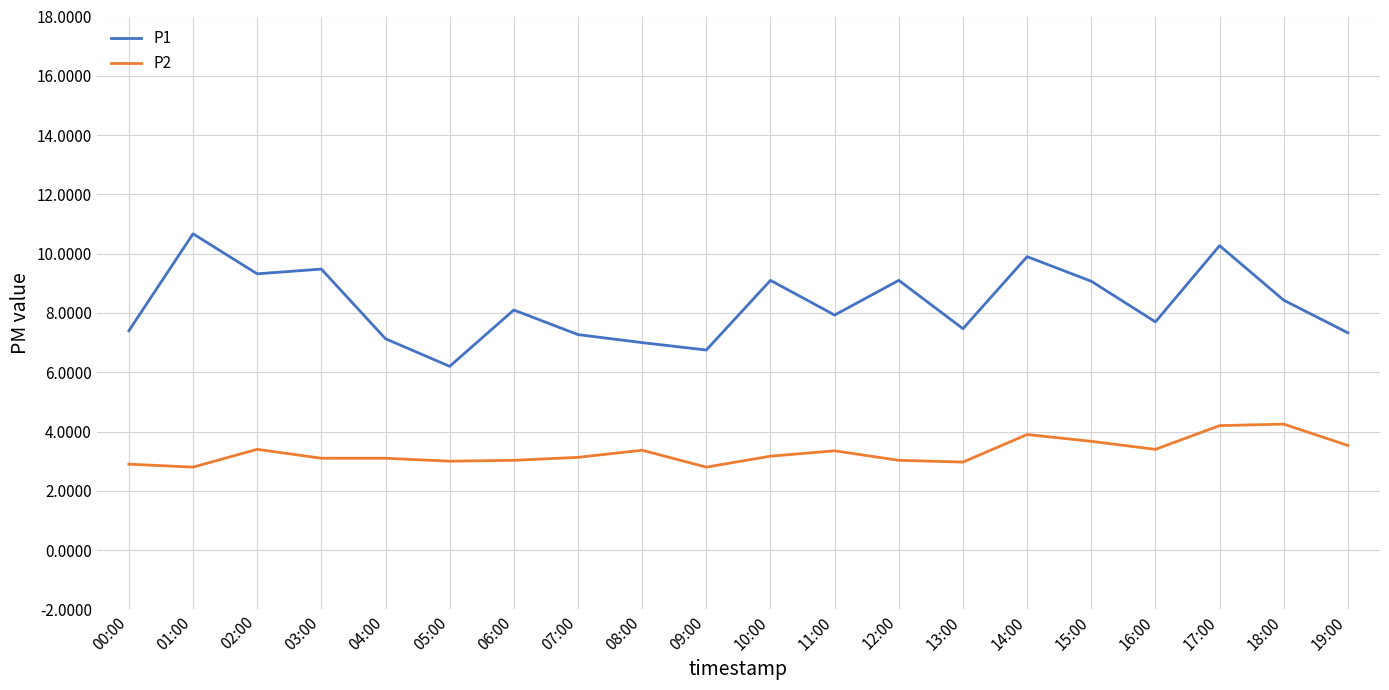

What is the sum of the P1 values at 00:00 and 06:00?

15.5